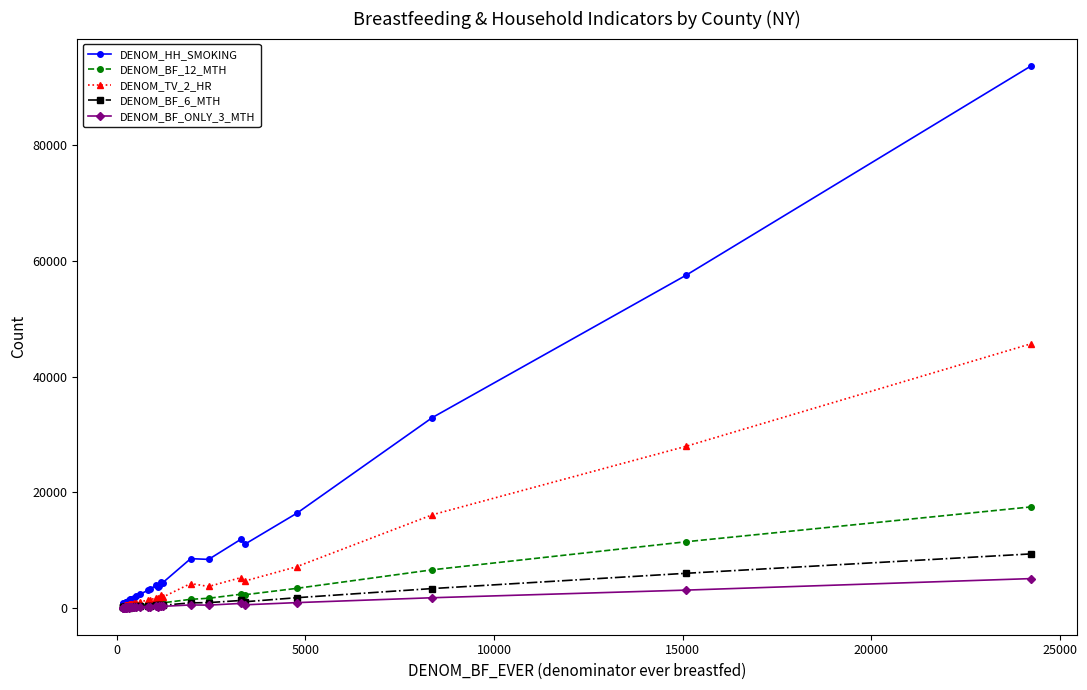

Which series has the widest spread of values?

DENOM_HH_SMOKING